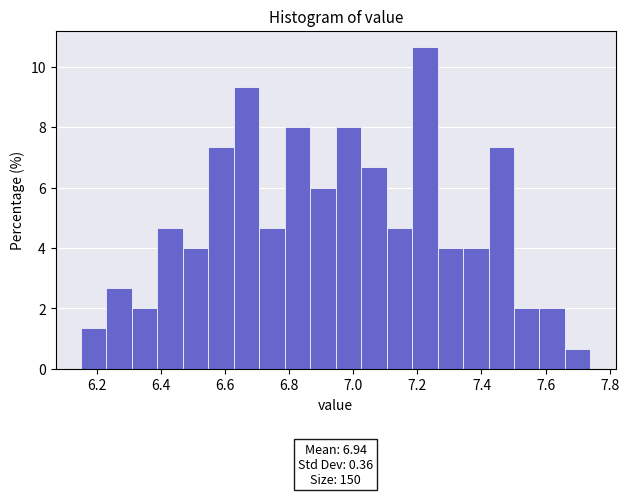

Around what value on the x-axis is the tallest bar? Give the approximate position of its centre, as read against the axis.

7.22